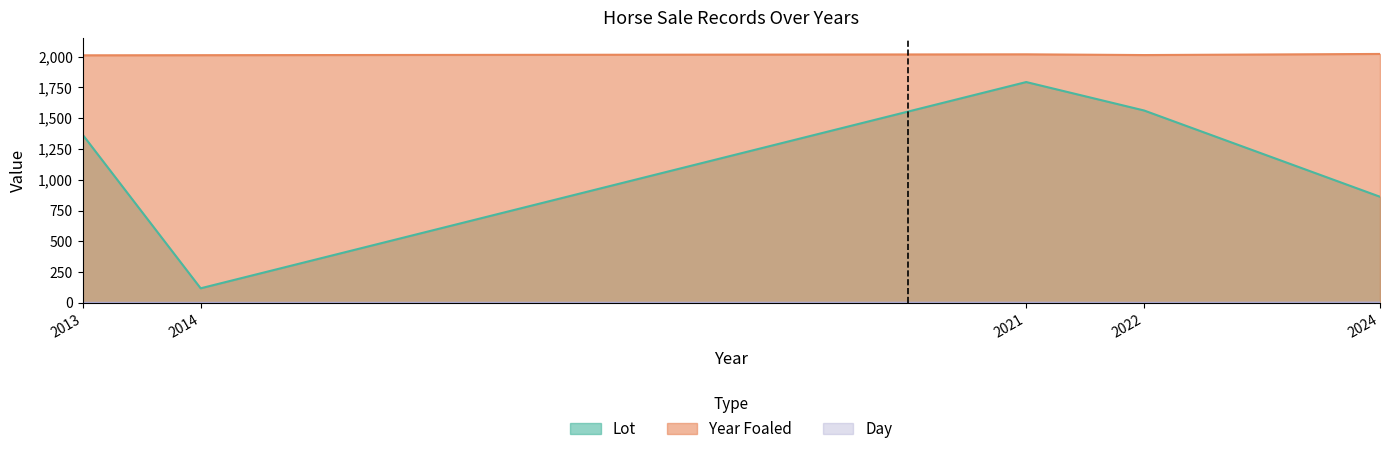

How many values in the Year Foaled series exceed 2012?

2